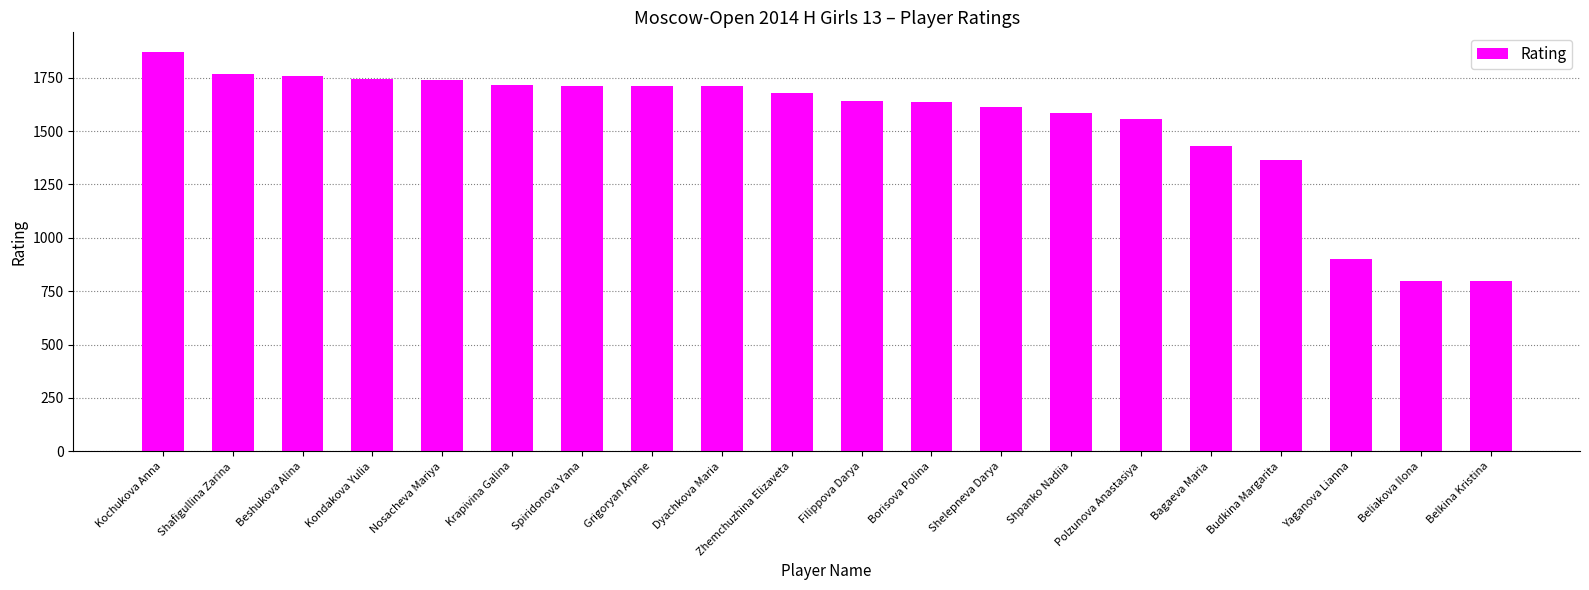

At which label is the value closest to 1334?

Budkina Margarita